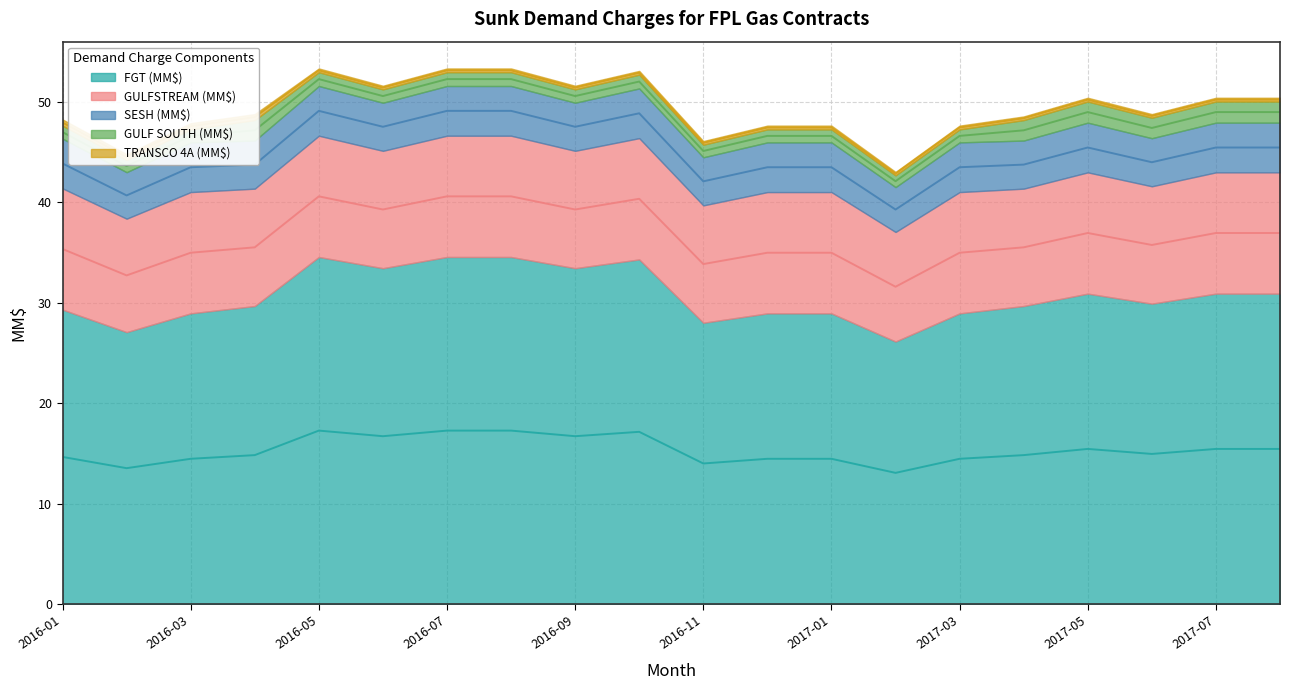

Count the TRANSCO 4A (MM$) values in the range 0 to 1.

20